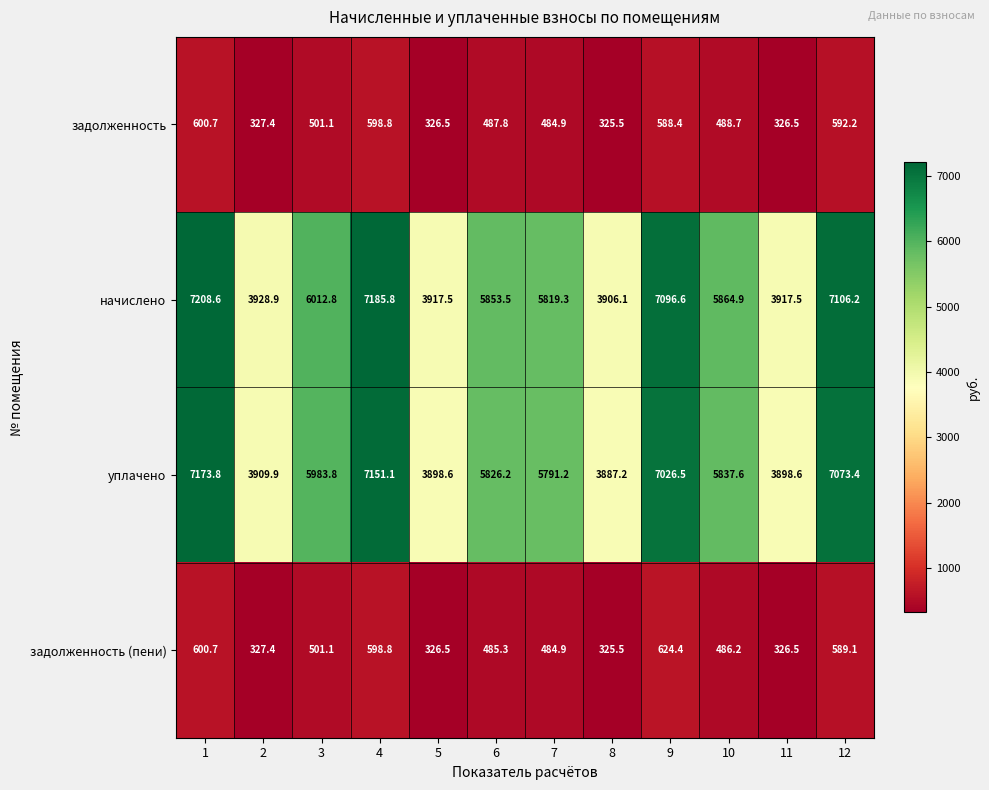

Which series has the largest range (max minus min)?

начислено